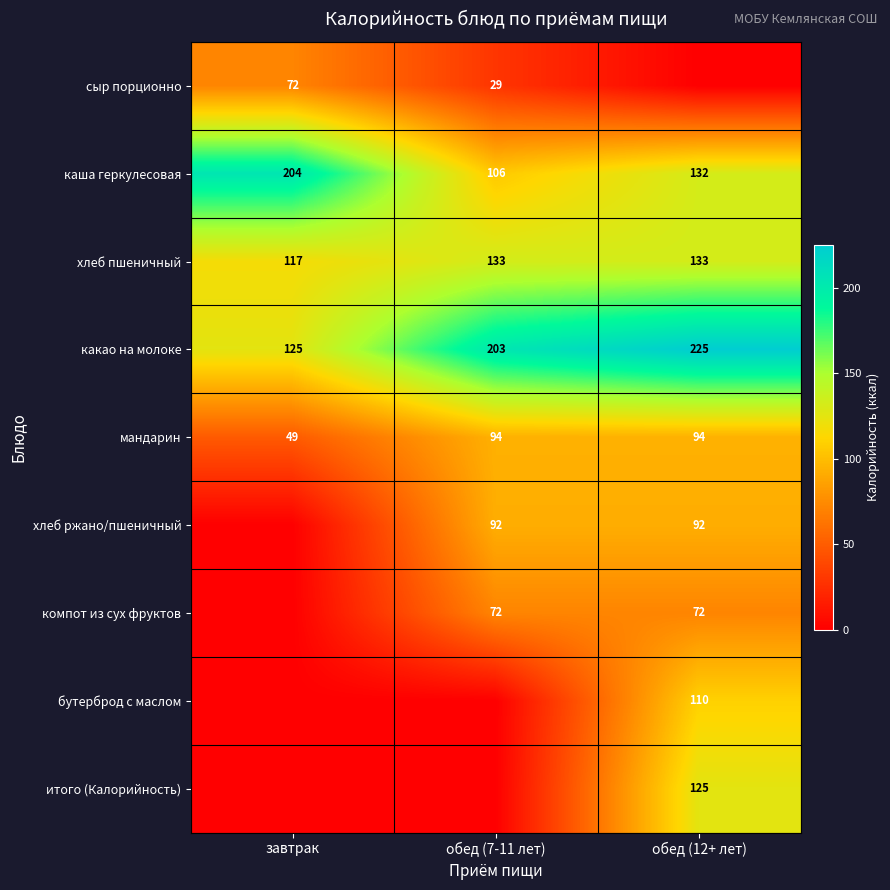

Count the number of categories in the chart.

3